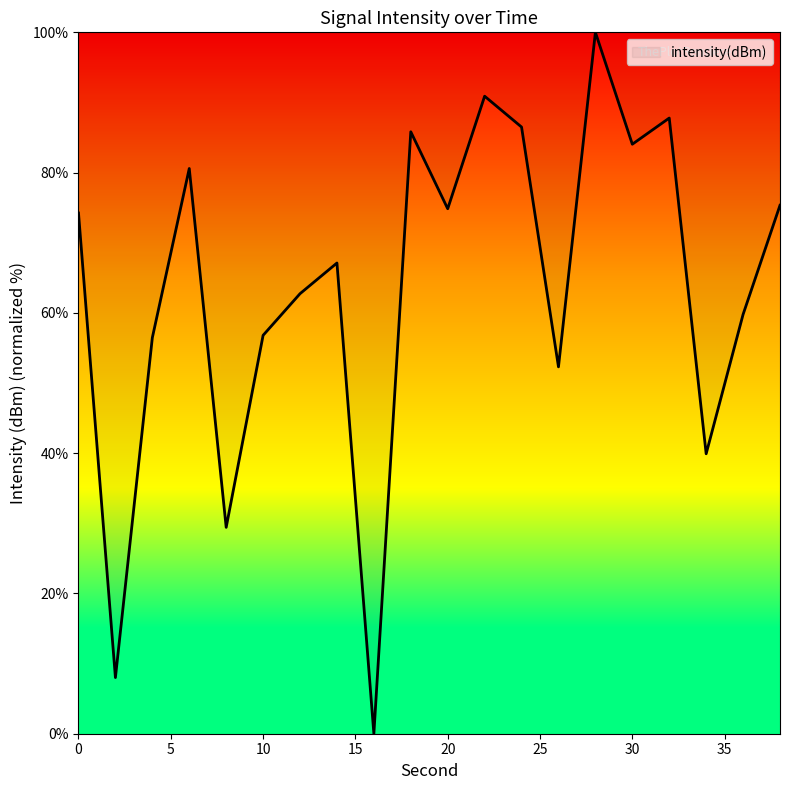

What is the greatest value displayed?

100.0